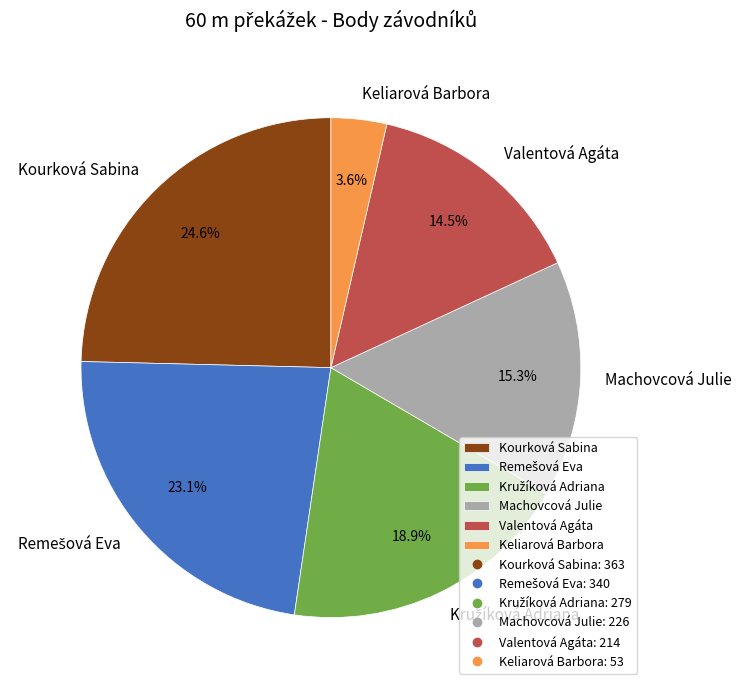

What percentage is NOT represented by Keliarová Barbora?

96.4%